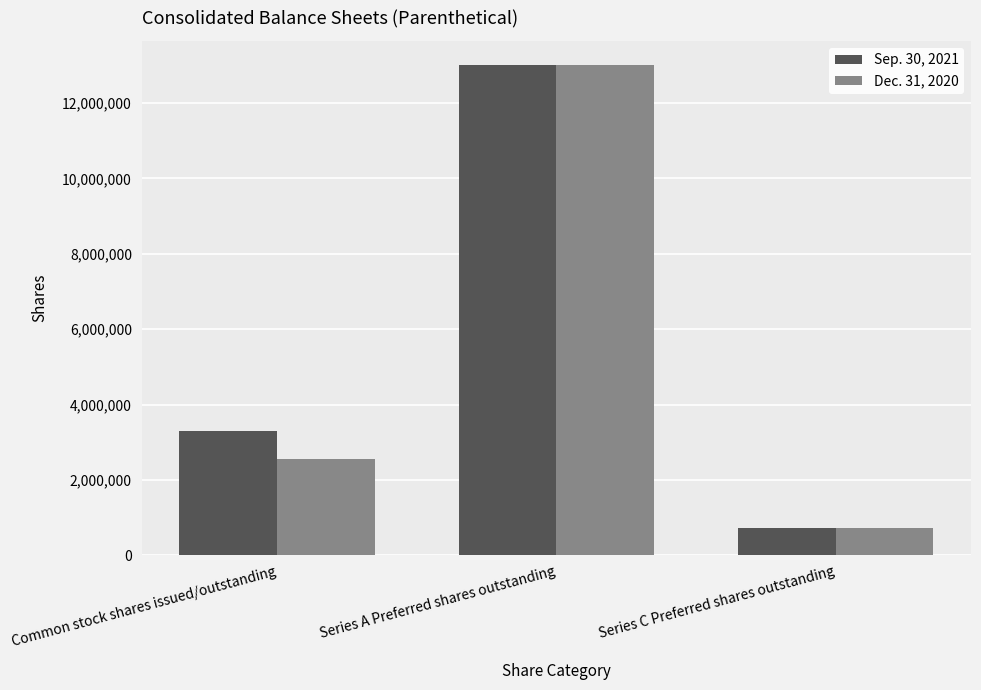

Which series has the largest total across all categories?

Sep. 30, 2021